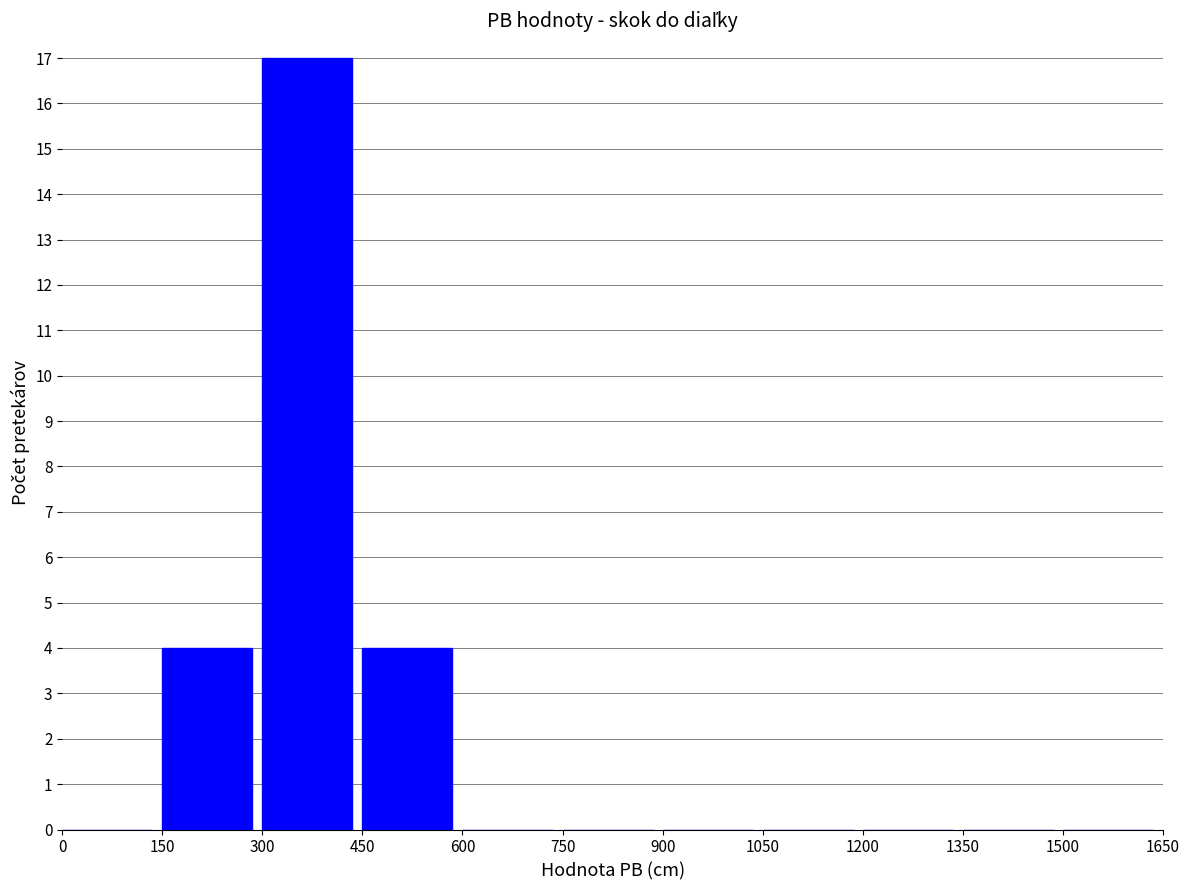

Which has a higher value, 300 or 1500?

300